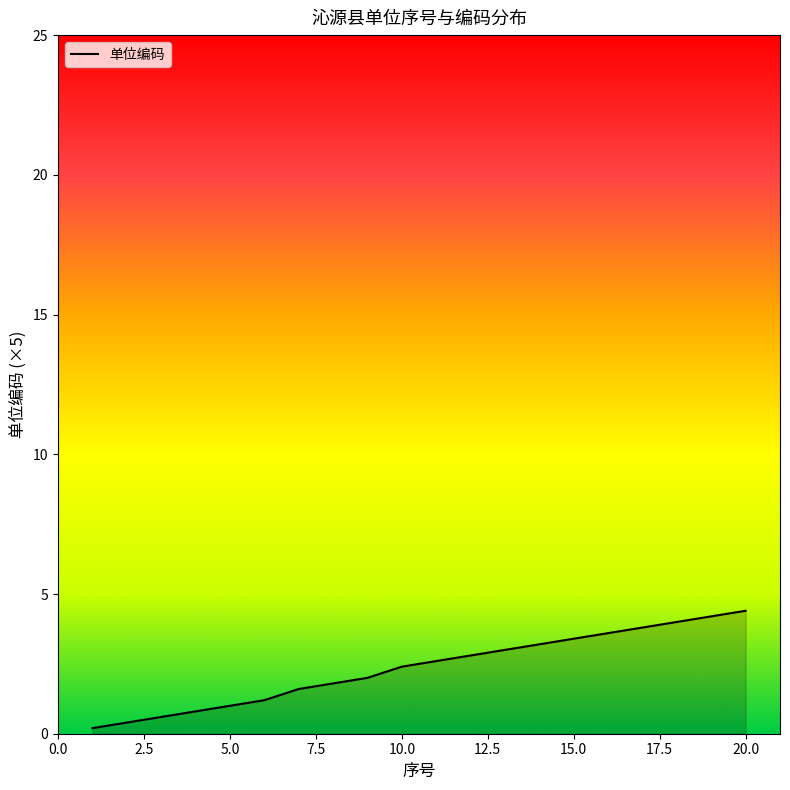

What is the greatest value displayed?

4.4